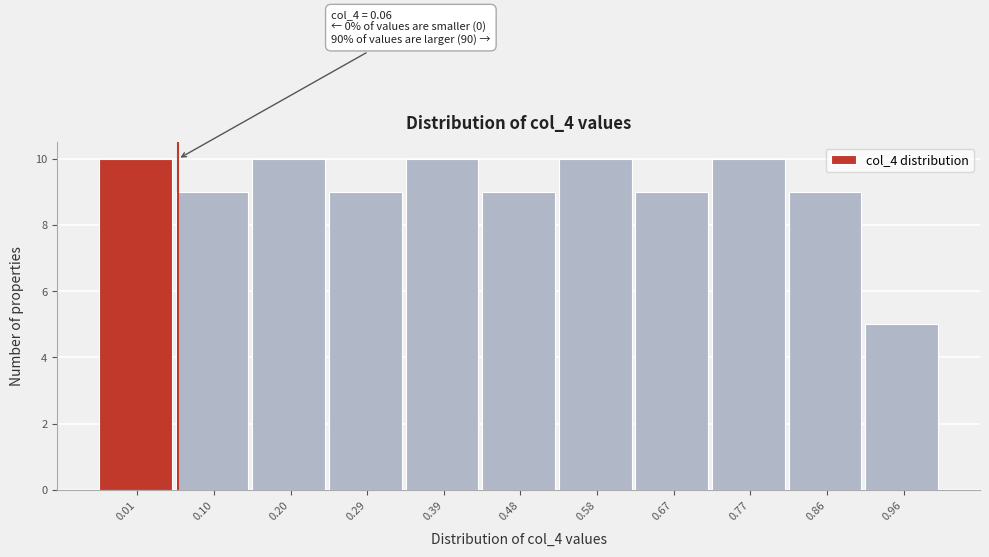

Reading left to right, list all the values displayed in this chart.

10	9	10	9	10	9	10	9	10	9	5